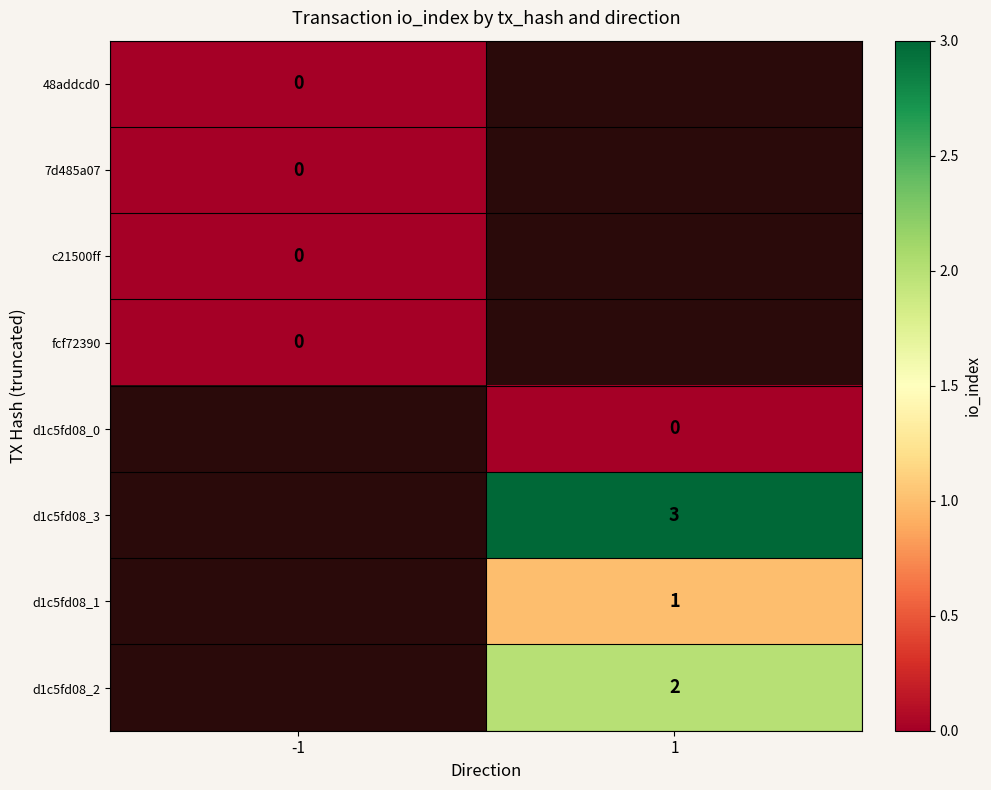

True or false: d1c5fd08_3 has a value of 3 at 1.

True